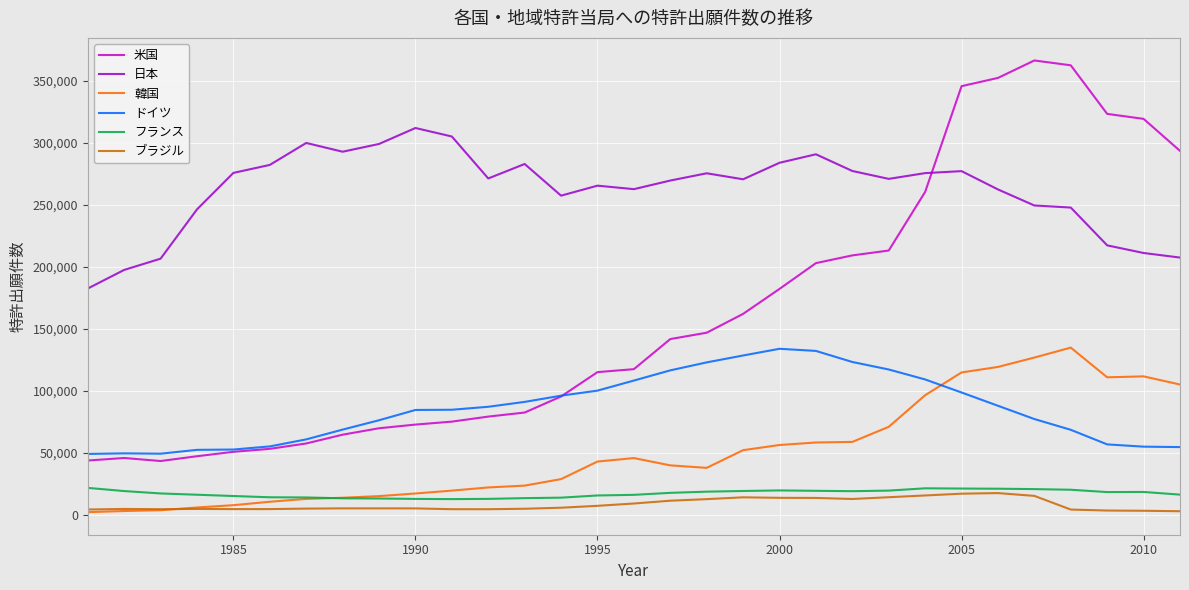

Which series has the largest total across all categories?

日本